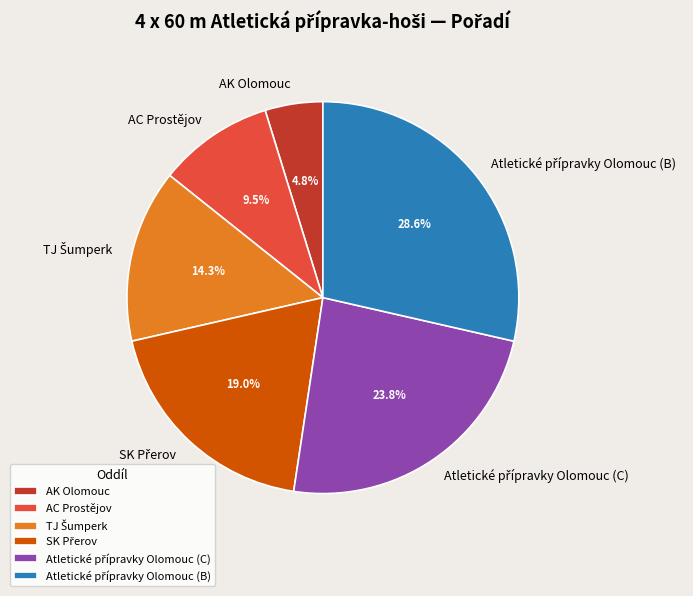

Which slice is the smallest?

AK Olomouc